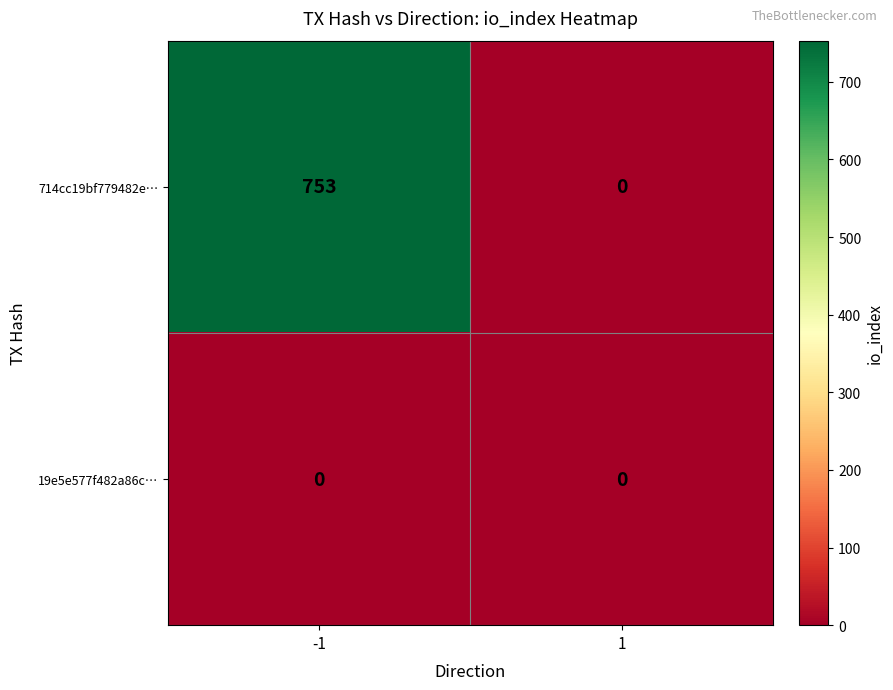

The value of 714cc19bf779482e… at 1 is -417. True or false?

False